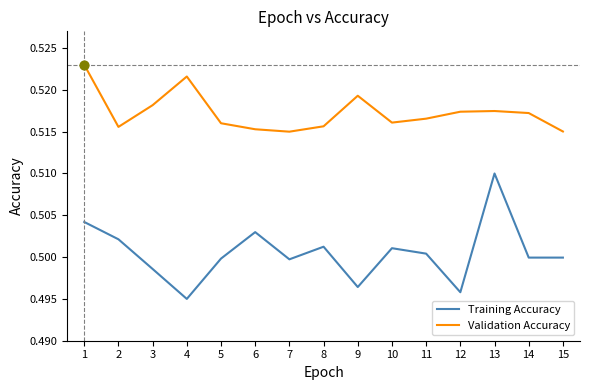

What is the total value across all series at 12?

1.0